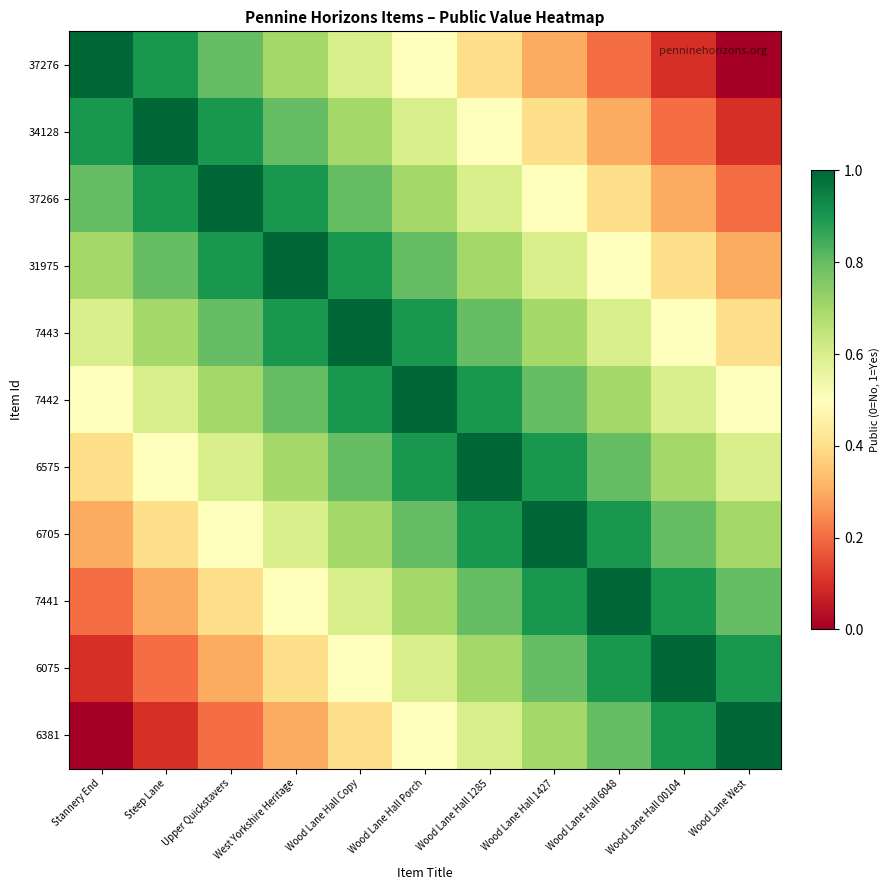

Count the number of data series in this chart.

11